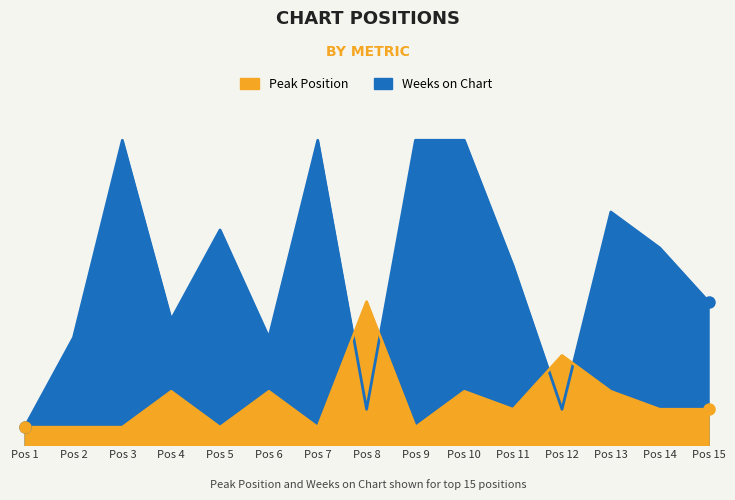

After their last crossing, which series has the higher values: Weeks on Chart or Peak Position?

Weeks on Chart